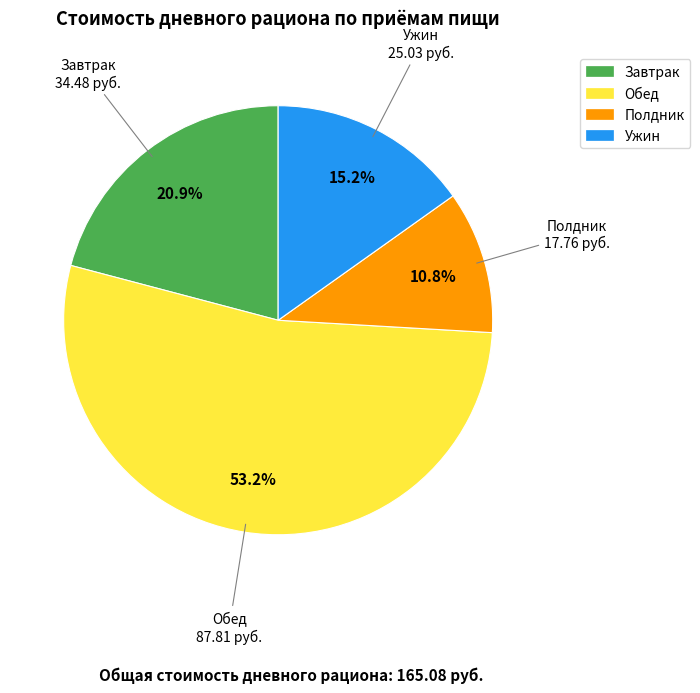

Which category has the smallest portion of the pie?

Полдник